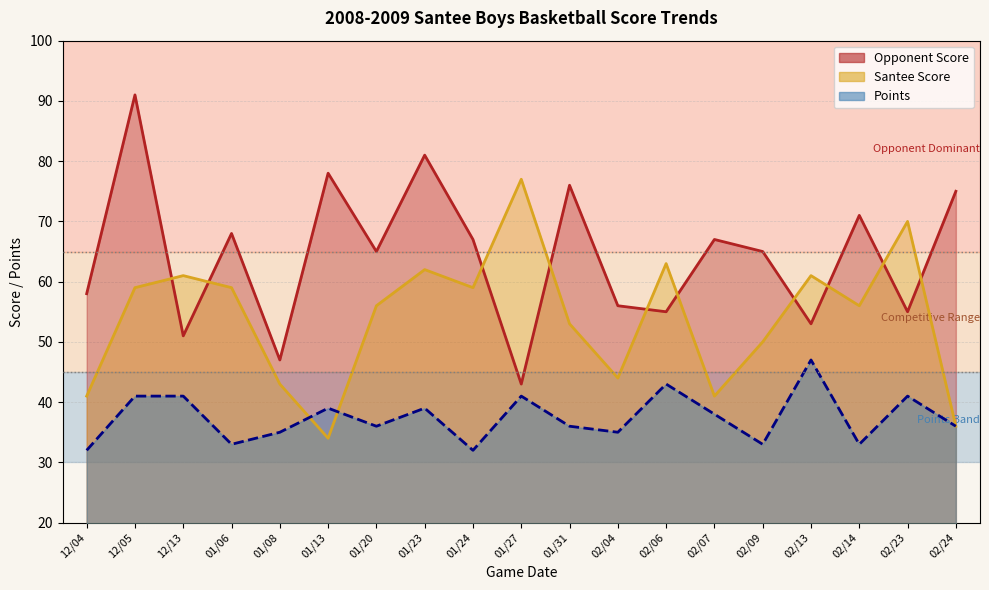

What is the difference between the maximum and minimum values in the Opponent Score series?

48